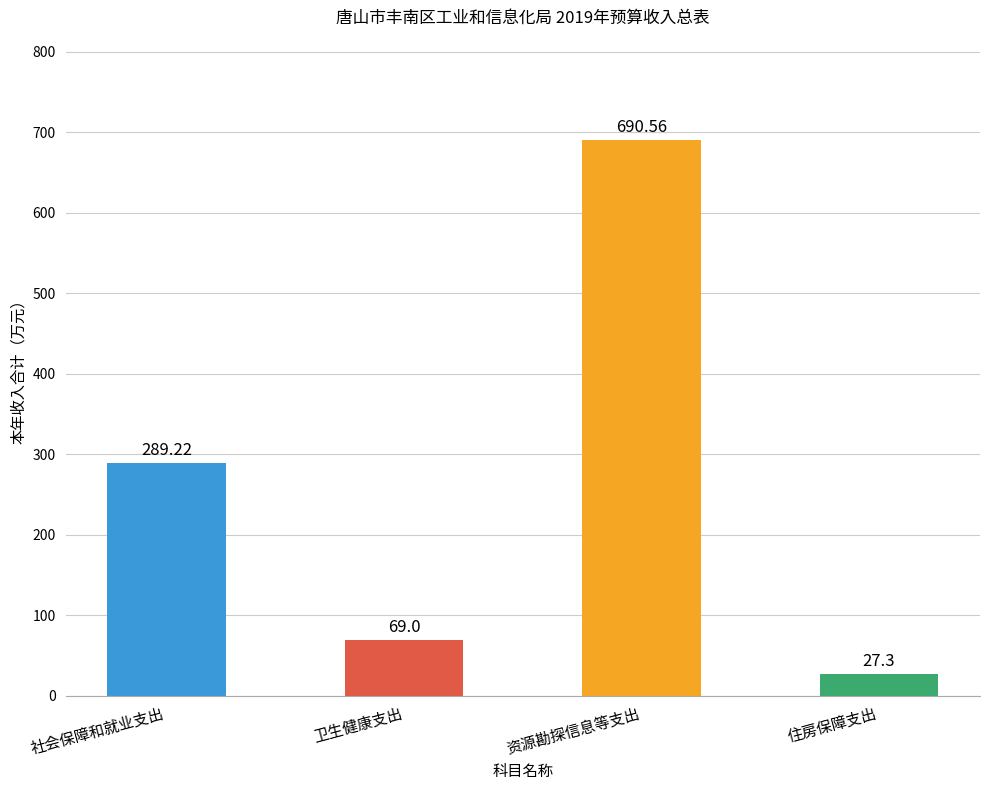

Which has a higher value, 卫生健康支出 or 资源勘探信息等支出?

资源勘探信息等支出